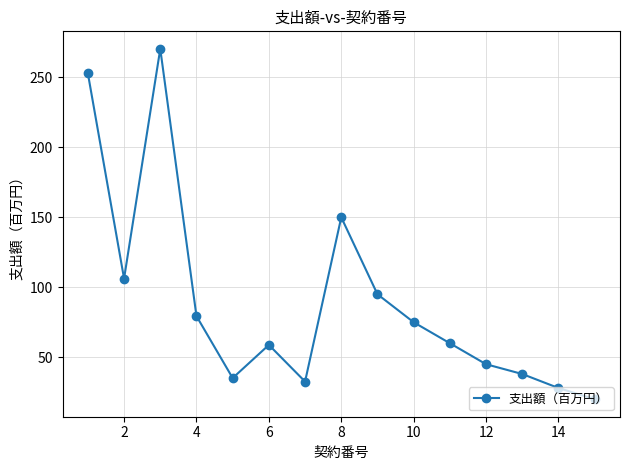

True or false: there are more than 1 points higher than both neighbors.

True